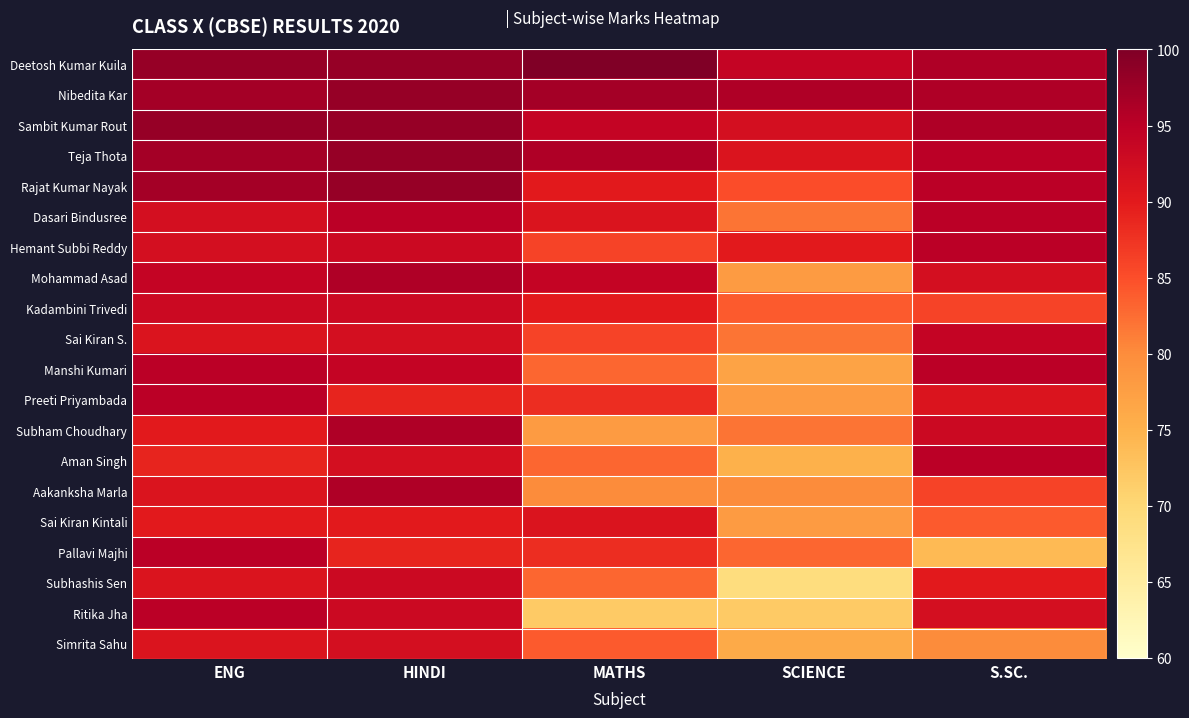

Reading left to right, list all the values displayed in this chart.

Deetosh Kumar Kuila: ENG=98	HINDI=98	MATHS=100	SCIENCE=94	S.SC.=96
Nibedita Kar: ENG=97	HINDI=98	MATHS=97	SCIENCE=96	S.SC.=96
Sambit Kumar Rout: ENG=98	HINDI=98	MATHS=94	SCIENCE=92	S.SC.=96
Teja Thota: ENG=97	HINDI=98	MATHS=96	SCIENCE=91	S.SC.=95
Rajat Kumar Nayak: ENG=97	HINDI=98	MATHS=90	SCIENCE=85	S.SC.=95
Dasari Bindusree: ENG=92	HINDI=95	MATHS=91	SCIENCE=82	S.SC.=95
Hemant Subbi Reddy: ENG=92	HINDI=93	MATHS=86	SCIENCE=90	S.SC.=95
Mohammad Asad: ENG=94	HINDI=96	MATHS=94	SCIENCE=78	S.SC.=92
Kadambini Trivedi: ENG=93	HINDI=93	MATHS=90	SCIENCE=84	S.SC.=86
Sai Kiran S.: ENG=91	HINDI=92	MATHS=86	SCIENCE=82	S.SC.=94
Manshi Kumari: ENG=95	HINDI=94	MATHS=83	SCIENCE=77	S.SC.=95
Preeti Priyambada: ENG=95	HINDI=89	MATHS=88	SCIENCE=78	S.SC.=91
Subham Choudhary: ENG=90	HINDI=96	MATHS=78	SCIENCE=82	S.SC.=93
Aman Singh: ENG=89	HINDI=92	MATHS=83	SCIENCE=75	S.SC.=95
Aakanksha Marla: ENG=91	HINDI=96	MATHS=80	SCIENCE=80	S.SC.=86
Sai Kiran Kintali: ENG=90	HINDI=90	MATHS=91	SCIENCE=78	S.SC.=84
Pallavi Majhi: ENG=95	HINDI=89	MATHS=88	SCIENCE=83	S.SC.=74
Subhashis Sen: ENG=91	HINDI=93	MATHS=83	SCIENCE=69	S.SC.=90
Ritika Jha: ENG=95	HINDI=93	MATHS=72	SCIENCE=72	S.SC.=92
Simrita Sahu: ENG=91	HINDI=92	MATHS=84	SCIENCE=76	S.SC.=80